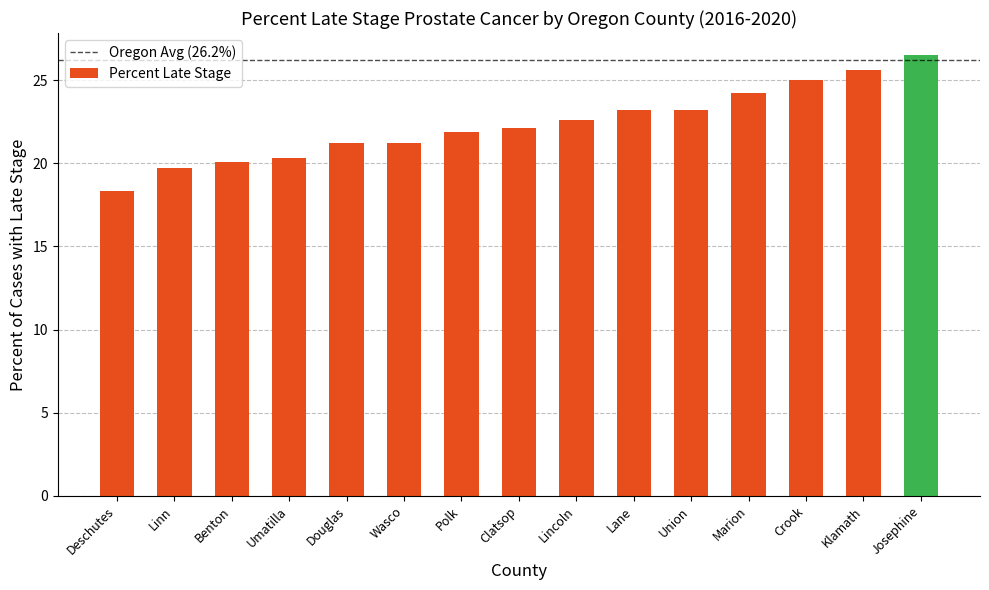

Which label corresponds to the largest value in the chart?

Josephine